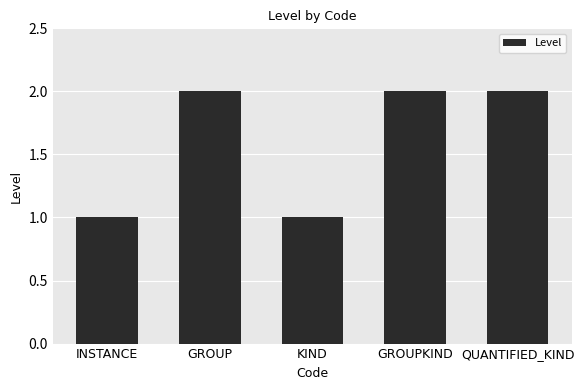

Count the number of categories in the chart.

5